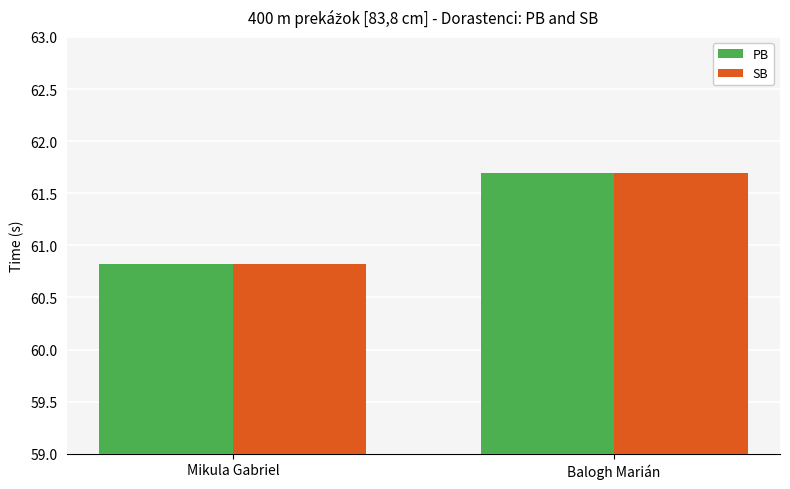

Read the PB value at Mikula Gabriel.

60.8